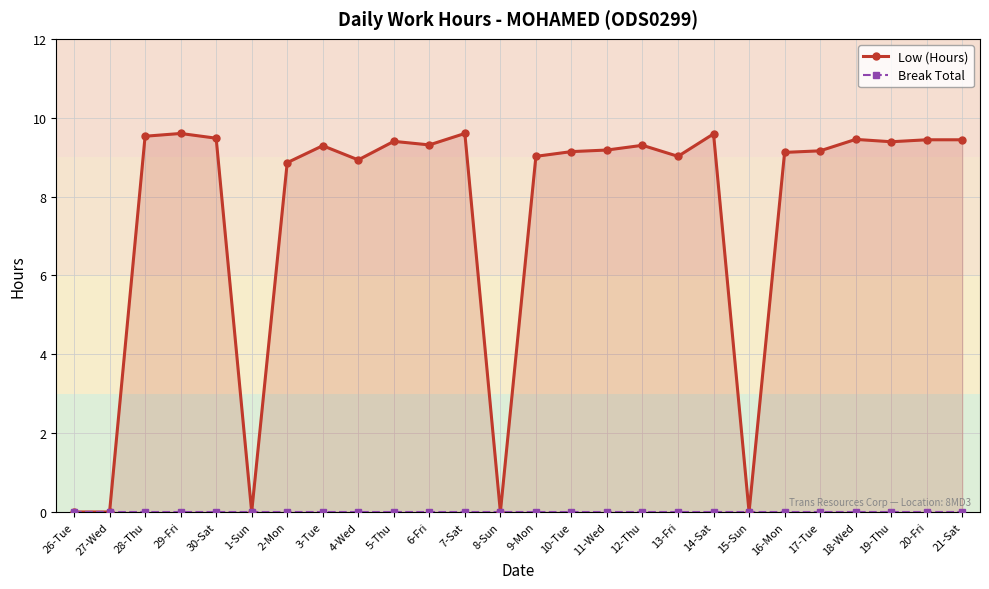

How many lines are shown in the chart?

2